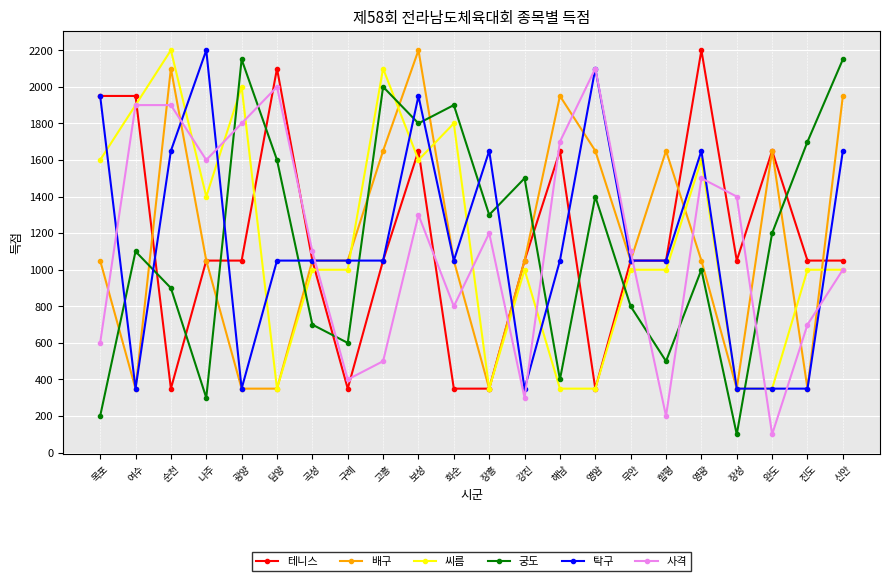

What is the difference between the maximum and minimum values in the 탁구 series?

1850